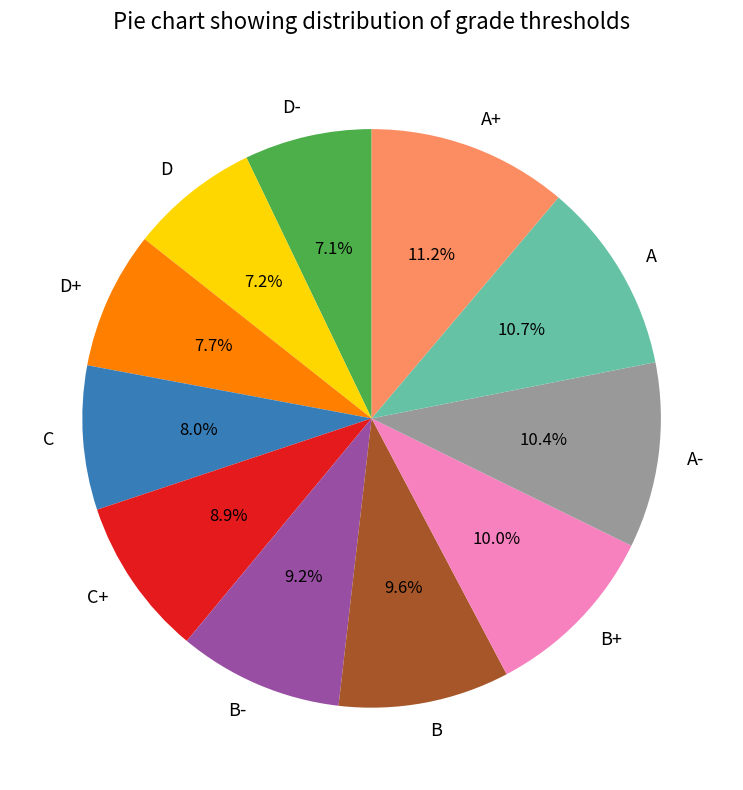

Is it true that A- is 22% of the pie?

False